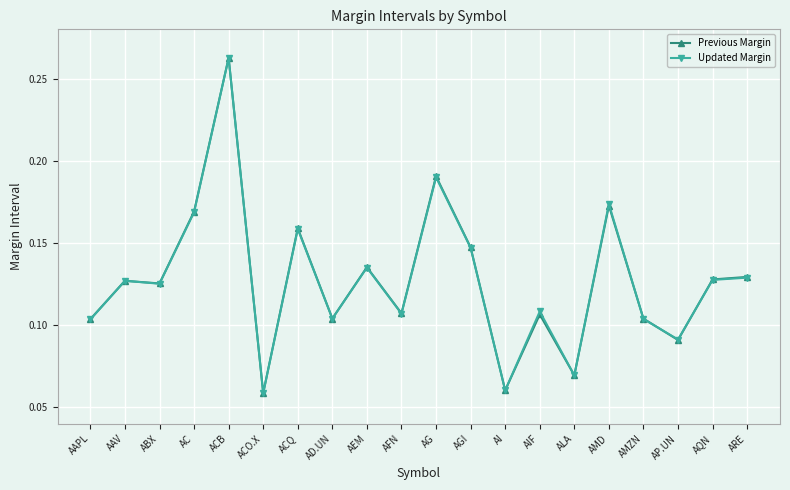

Is the value of Updated Margin at AAPL greater than the value of Previous Margin at ALA?

Yes